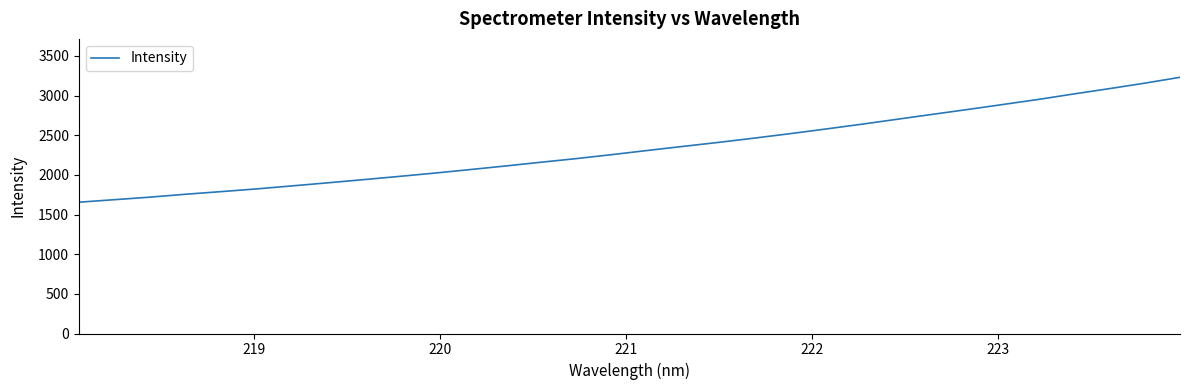

What is the maximum value shown in the chart?

3230.0